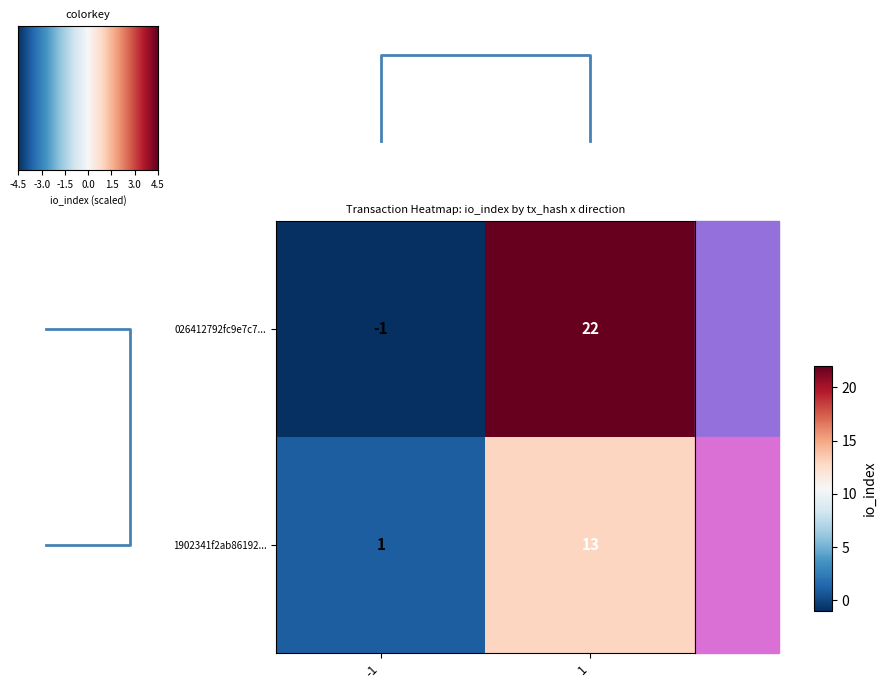

List the labels in order of 1902341f2ab86192... value, smallest first.

-1, 1